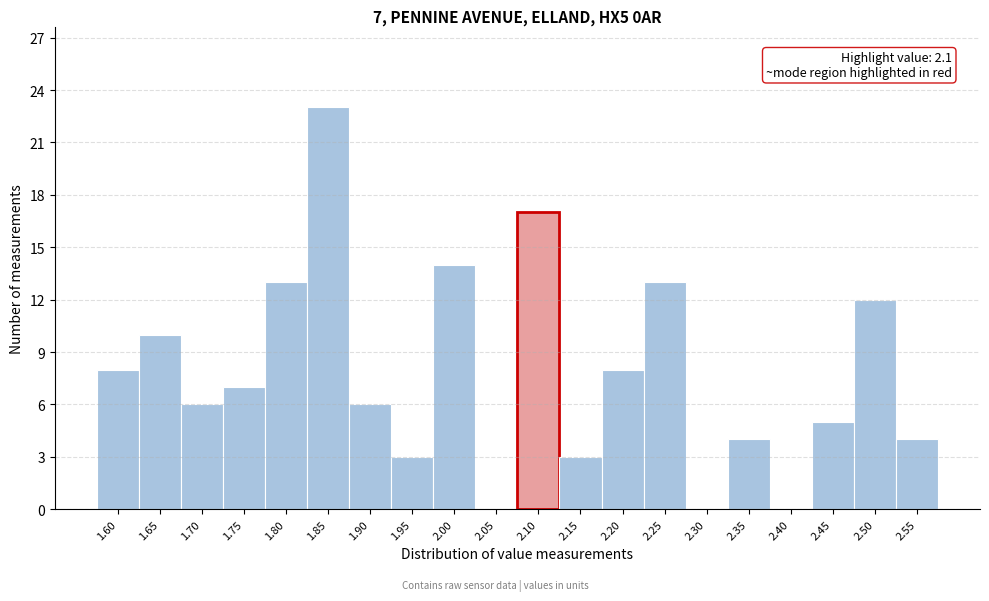

Reading right to left, what are all the values shown in this chart?

2.55=4	2.50=12	2.45=5	2.40=0	2.35=4	2.30=0	2.25=13	2.20=8	2.15=3	2.10=17	2.05=0	2.00=14	1.95=3	1.90=6	1.85=23	1.80=13	1.75=7	1.70=6	1.65=10	1.60=8